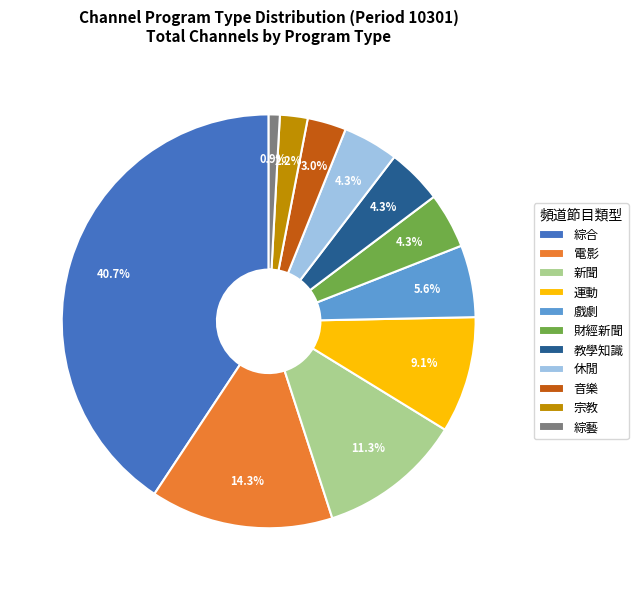

What percentage is the 財經新聞 slice, to the nearest percent?

4%